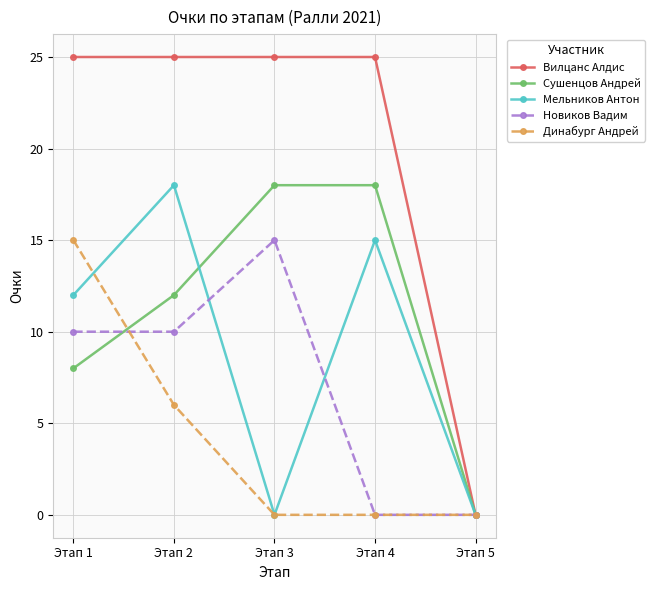

What is the maximum value shown in the chart?

25